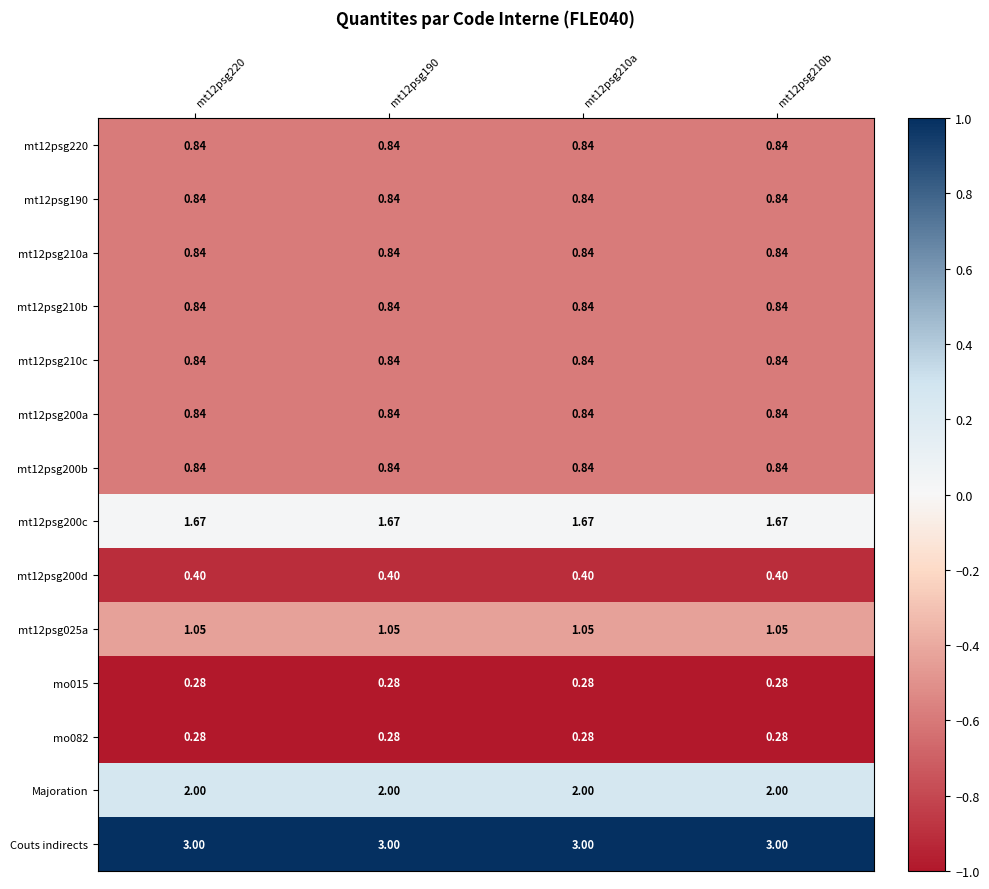

Is the value of mt12psg200b at mt12psg210b greater than the value of mt12psg200d at mt12psg190?

Yes